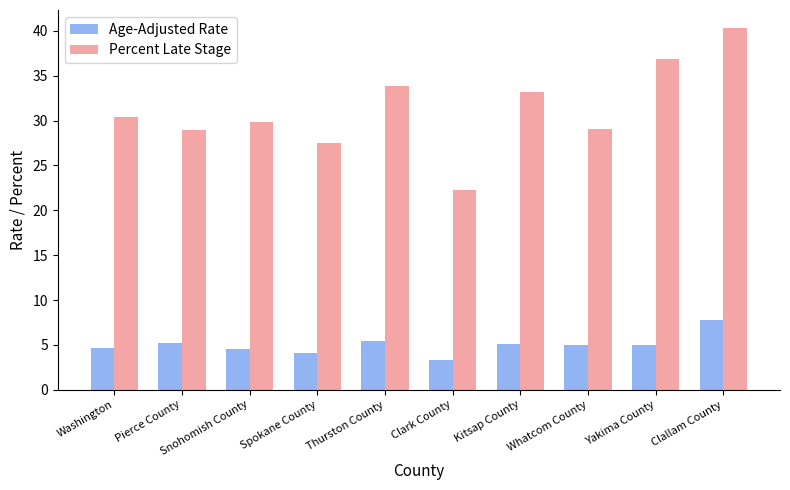

What is the difference between the highest and lowest values at Whatcom County?

24.0